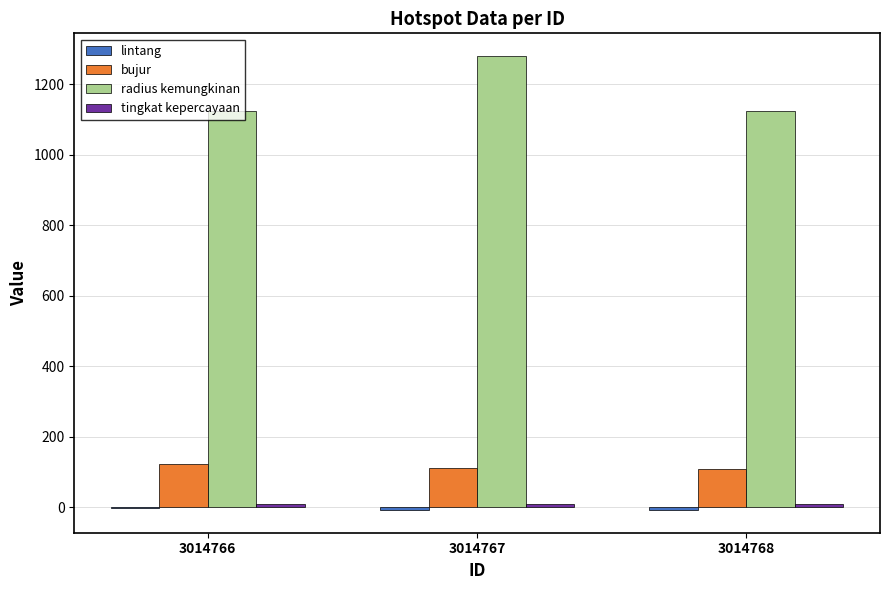

Which label corresponds to the largest value in the chart?

3014767